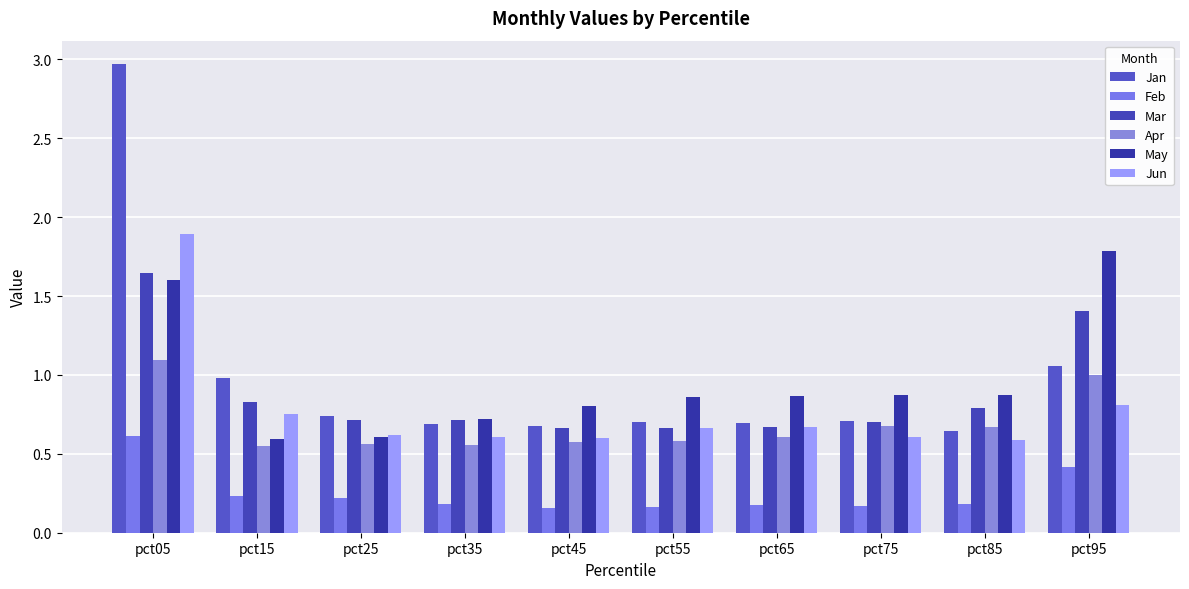

Count the number of categories in the chart.

10